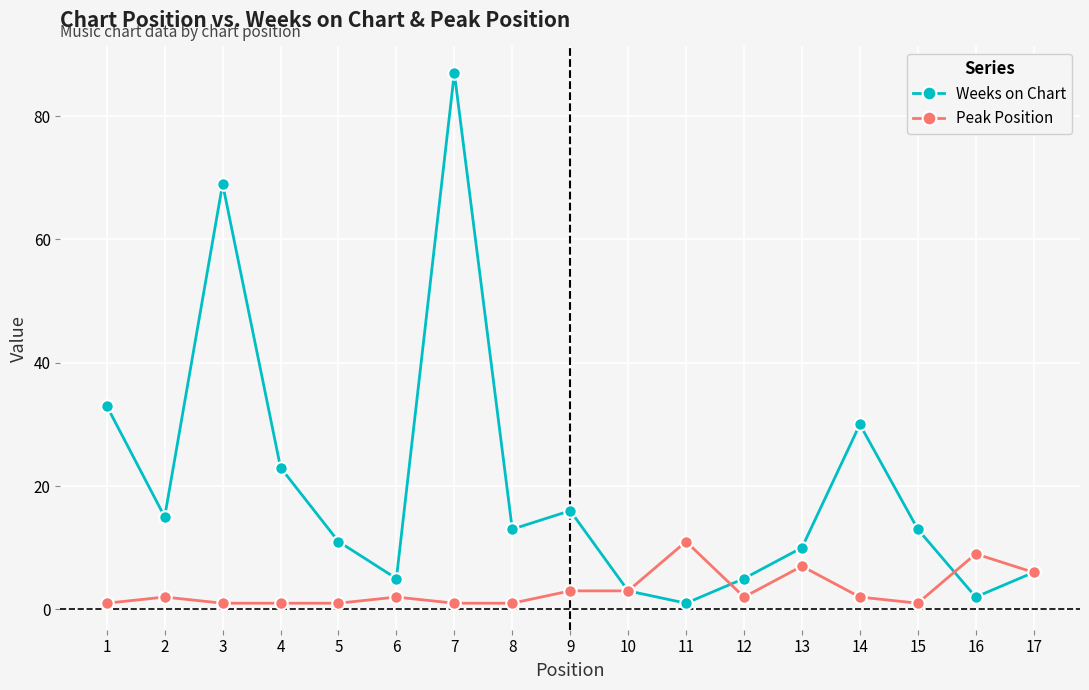

Which series has the widest spread of values?

Weeks on Chart